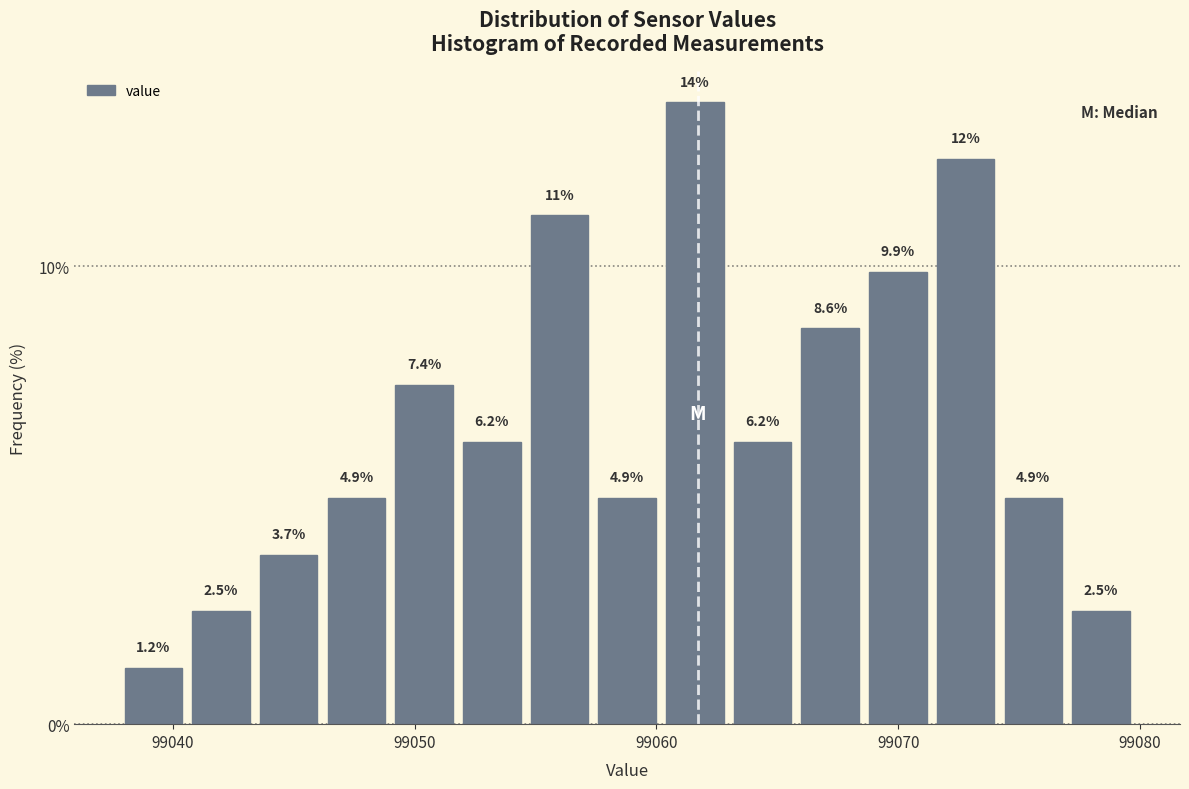

Around what value on the x-axis is the tallest bar? Give the approximate position of its centre, as read against the axis.

99062